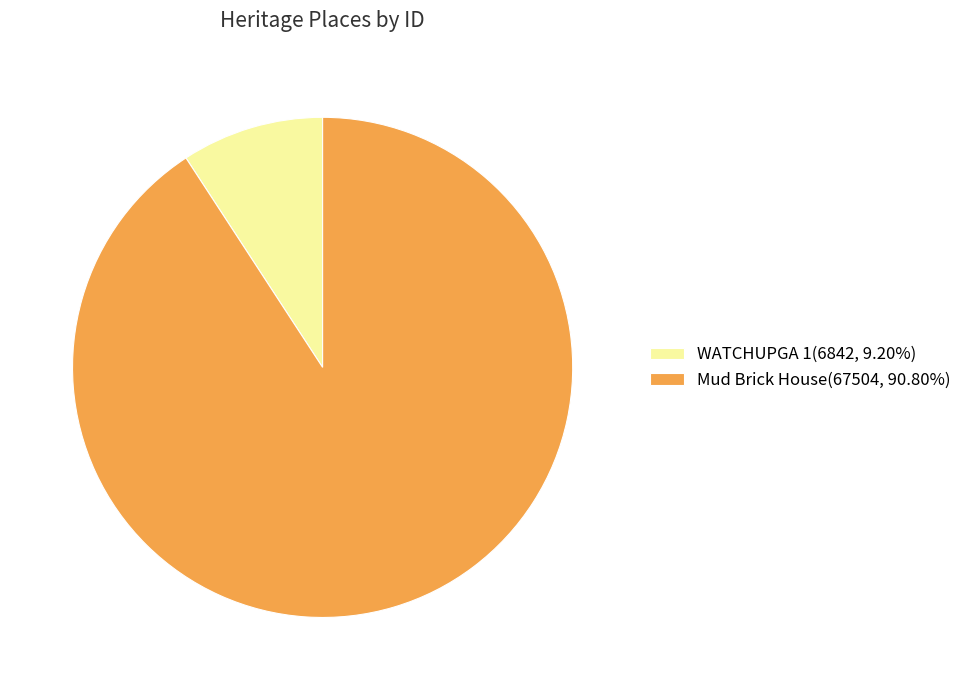

Do WATCHUPGA 1(6842, 9.20%) and Mud Brick House(67504, 90.80%) together represent more than half of the pie?

Yes